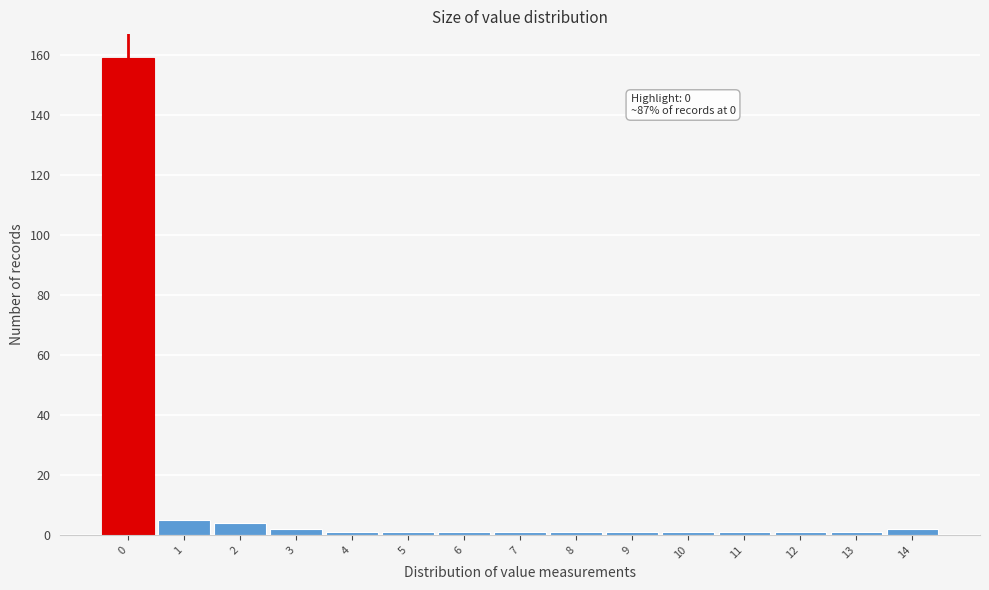

Reading right to left, list all the values displayed in this chart.

2	1	1	1	1	1	1	1	1	1	1	2	4	5	159